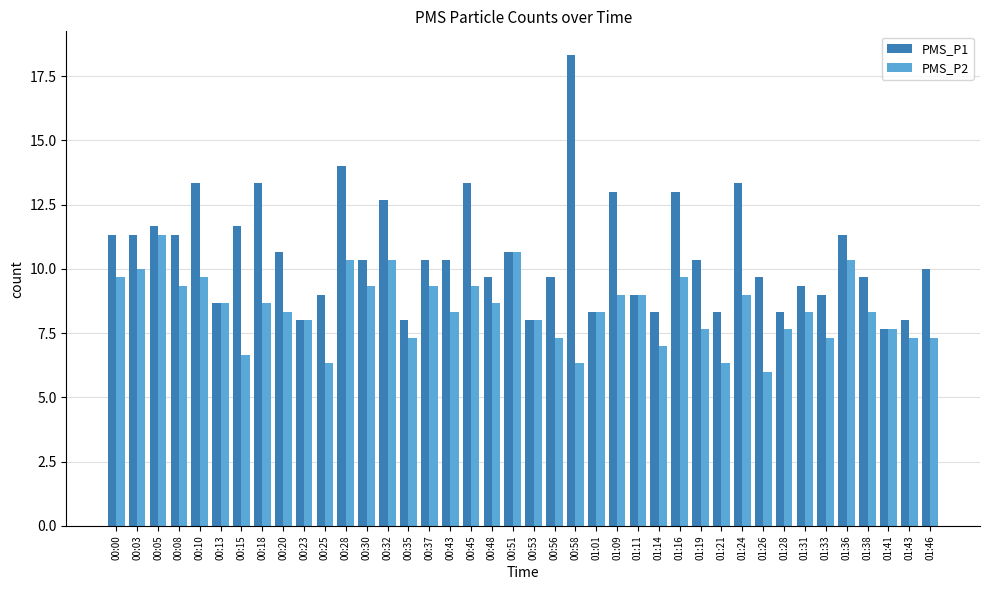

True or false: PMS_P2 has a value of 9.7 at 00:10.

True